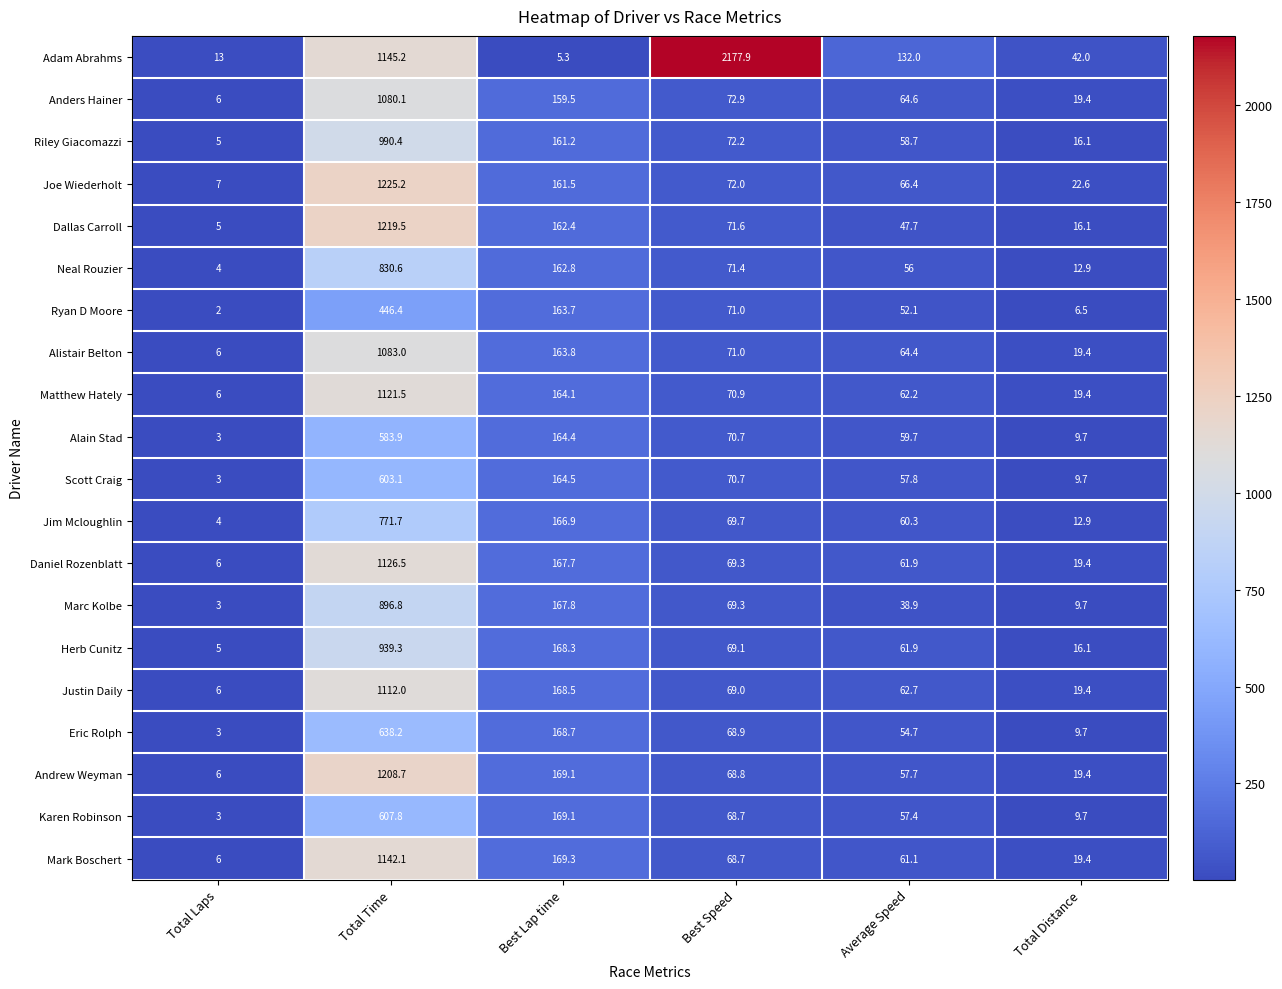

The value of Joe Wiederholt at Total Laps is 7.0. True or false?

True